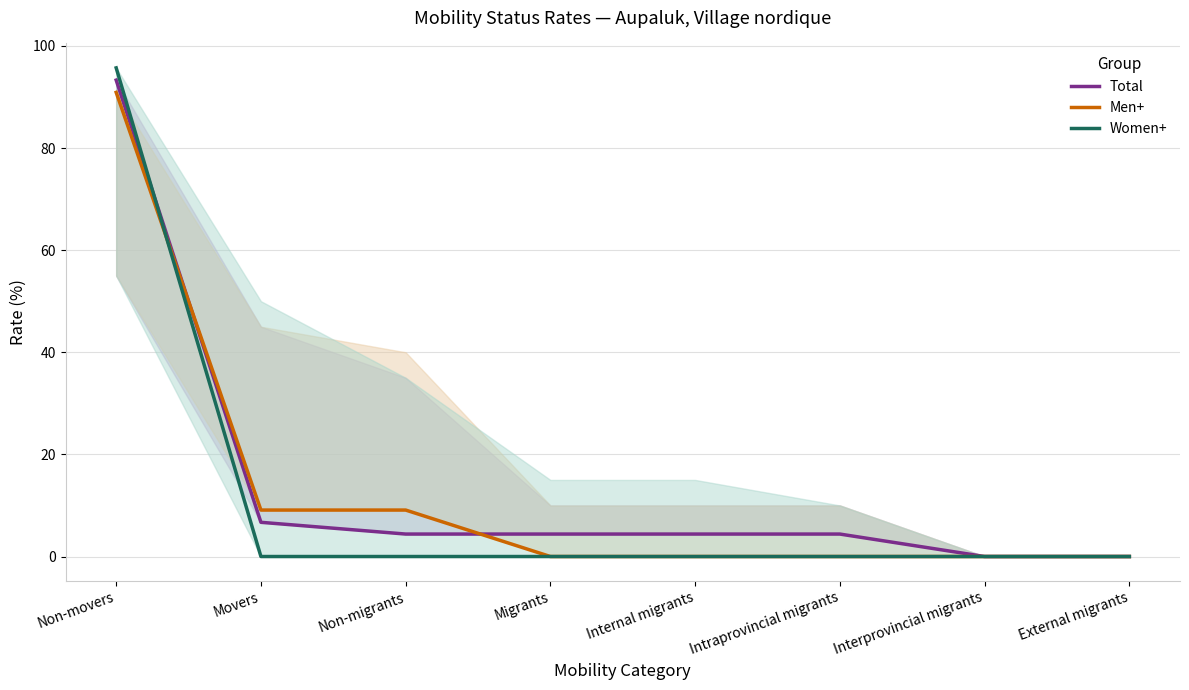

Which has a higher value, Migrants or External migrants?

Migrants